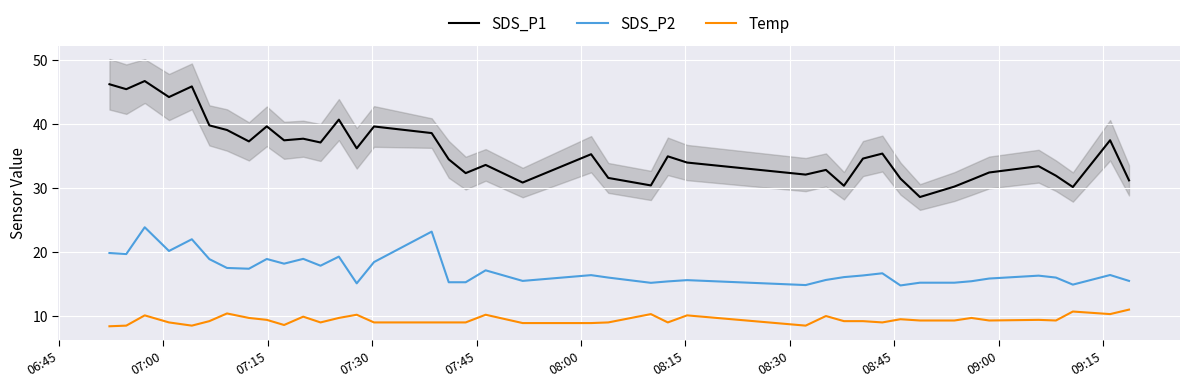

True or false: SDS_P1 and Temp intersect in this chart.

False